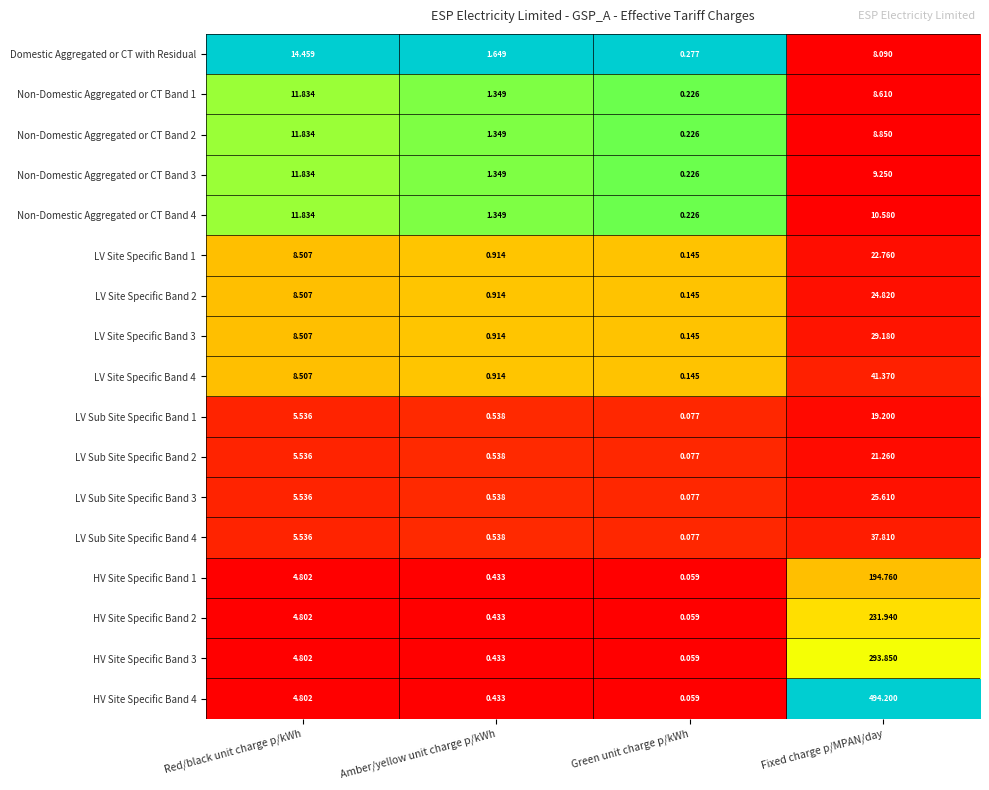

Where is Non-Domestic Aggregated or CT Band 2 nearest to the value 6?

Fixed charge p/MPAN/day